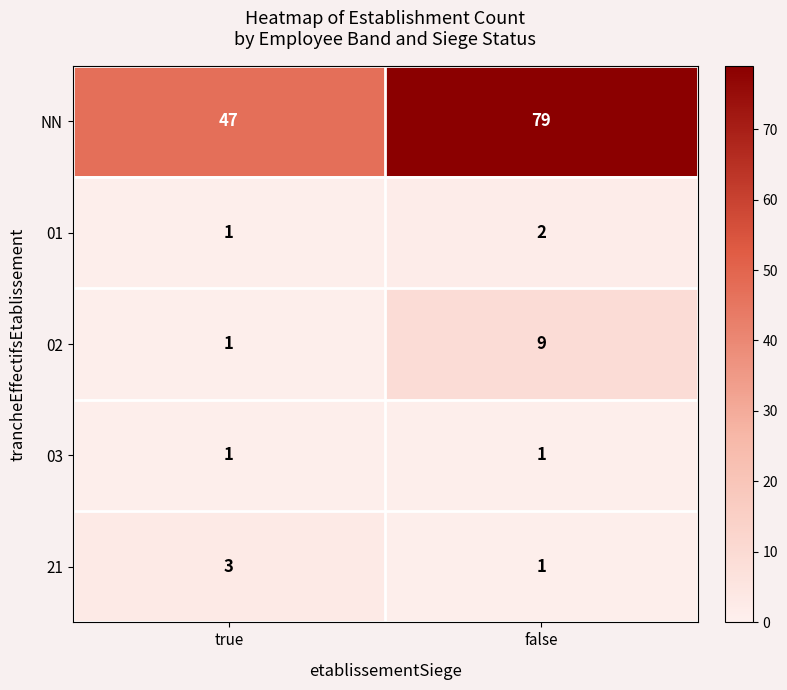

At which label is 01 closest to 1?

true